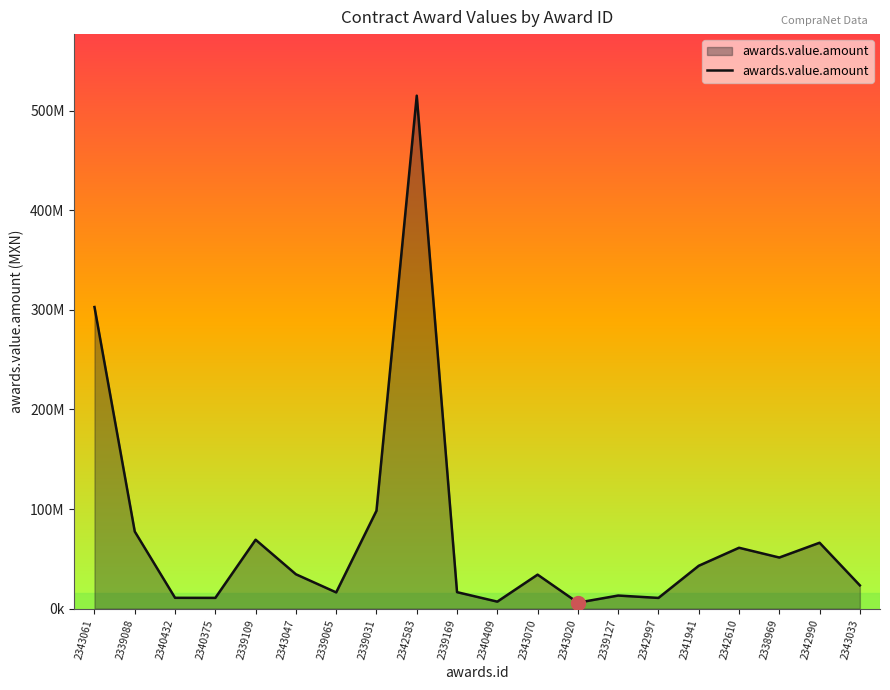

Where is the first local maximum?

2339109